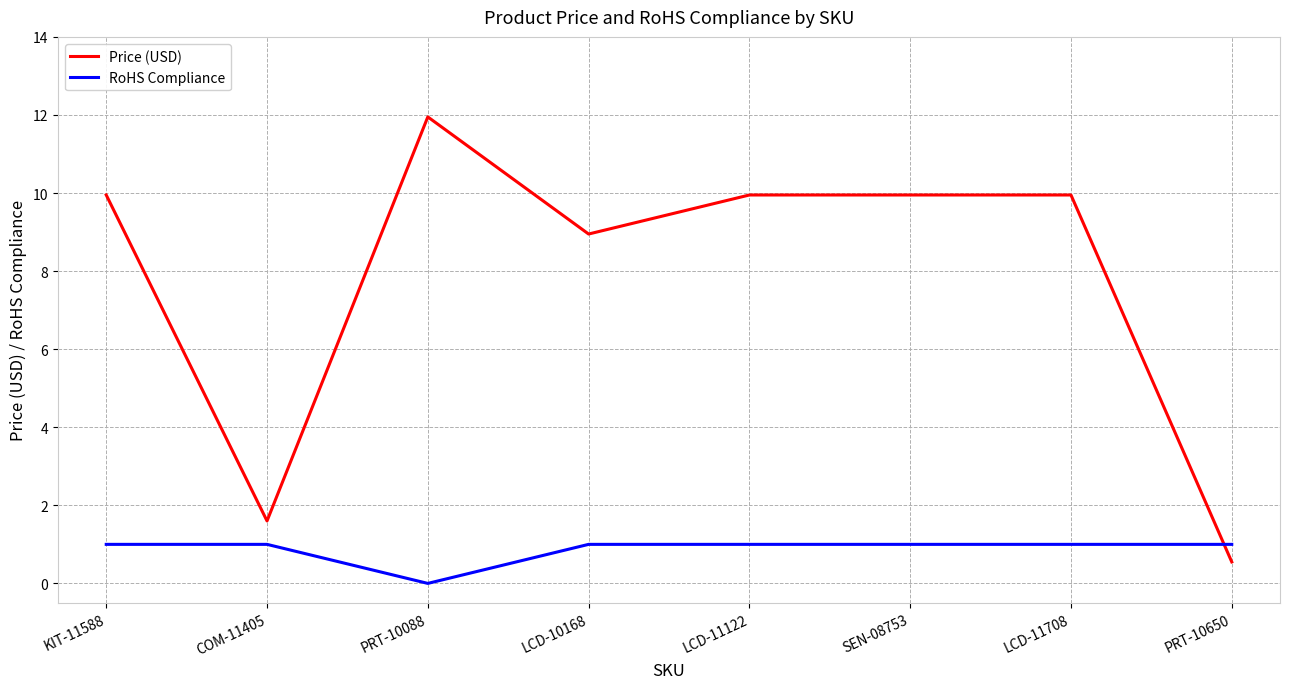

At which category is the sum across all series the highest?

PRT-10088